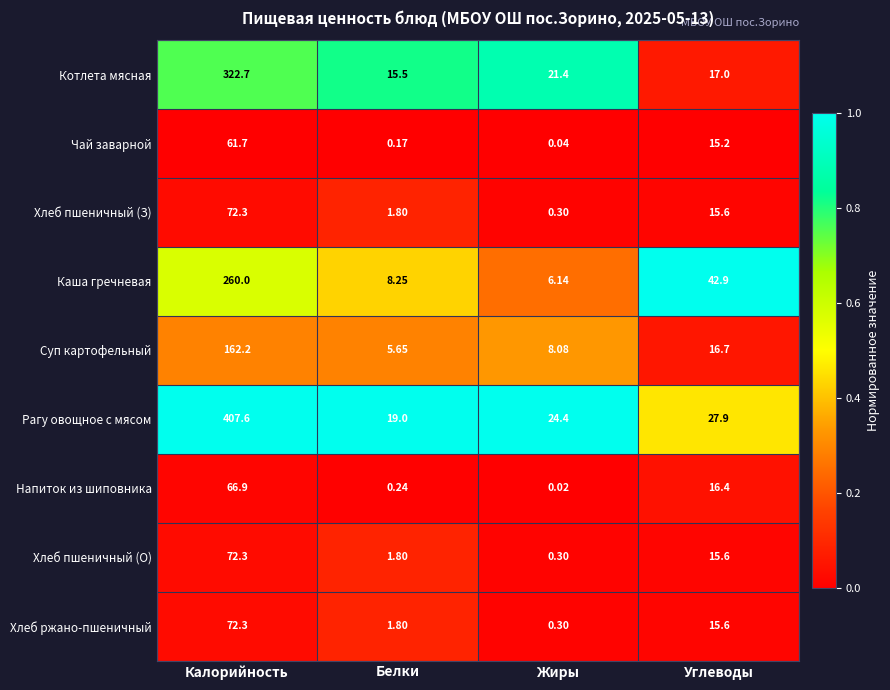

Which label corresponds to the smallest value in the chart?

Жиры